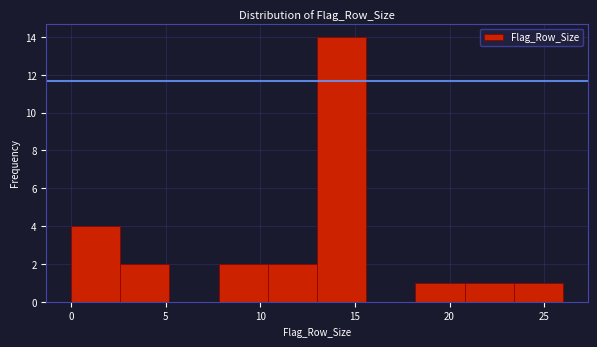

What is the height of the bar covering 2.6 to 5.2 on the x-axis? Neither the bar edges nor the heights are printed on the chart, so give them approximately, as read against the axes.

2